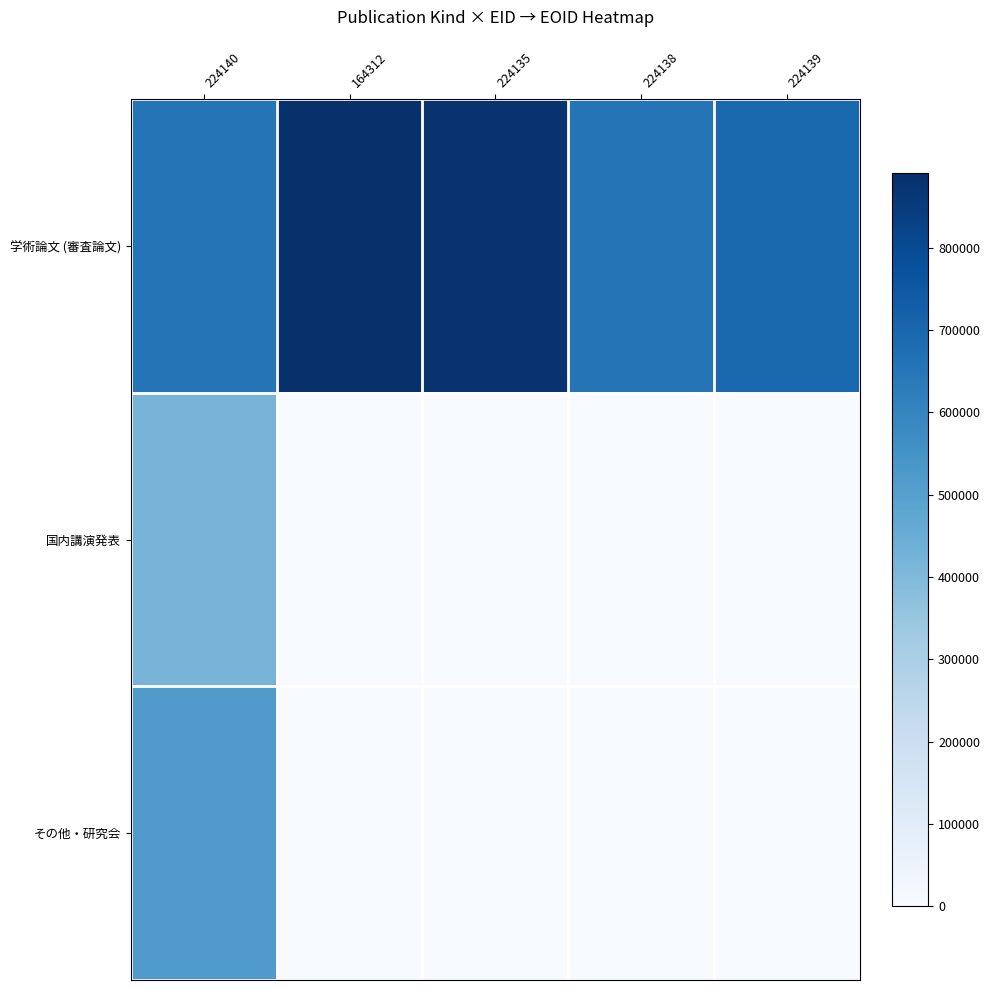

Reading left to right, transcribe all the data shown in this chart.

学術論文 (審査論文): 224140=655945	164312=890897	224135=878509	224138=654700	224139=697462
国内講演発表: 224140=421000	164312=0	224135=0	224138=0	224139=0
その他・研究会: 224140=515074	164312=0	224135=0	224138=0	224139=0